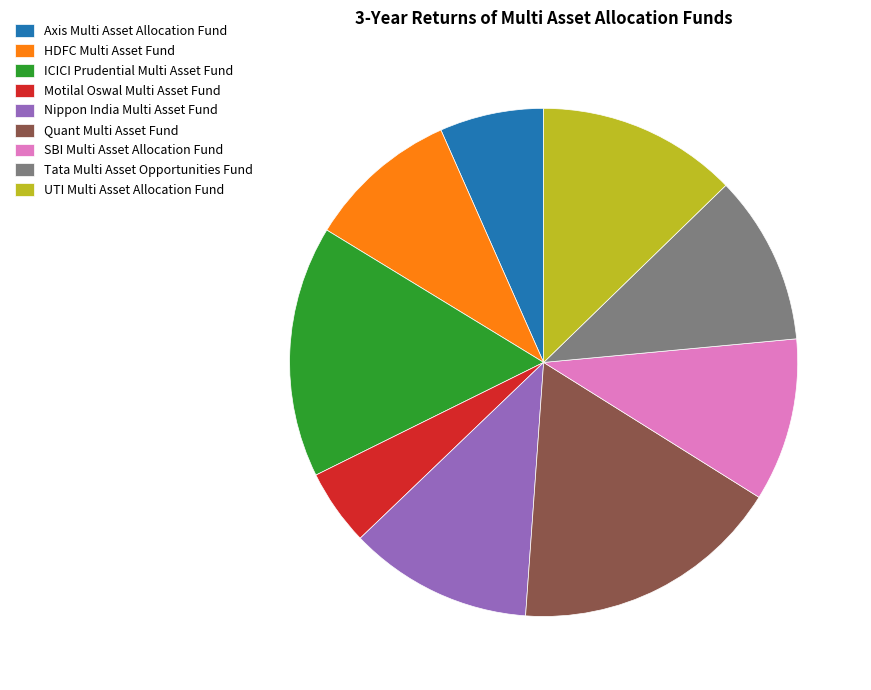

Is the sum of HDFC Multi Asset Fund and Nippon India Multi Asset Fund greater than half?

No